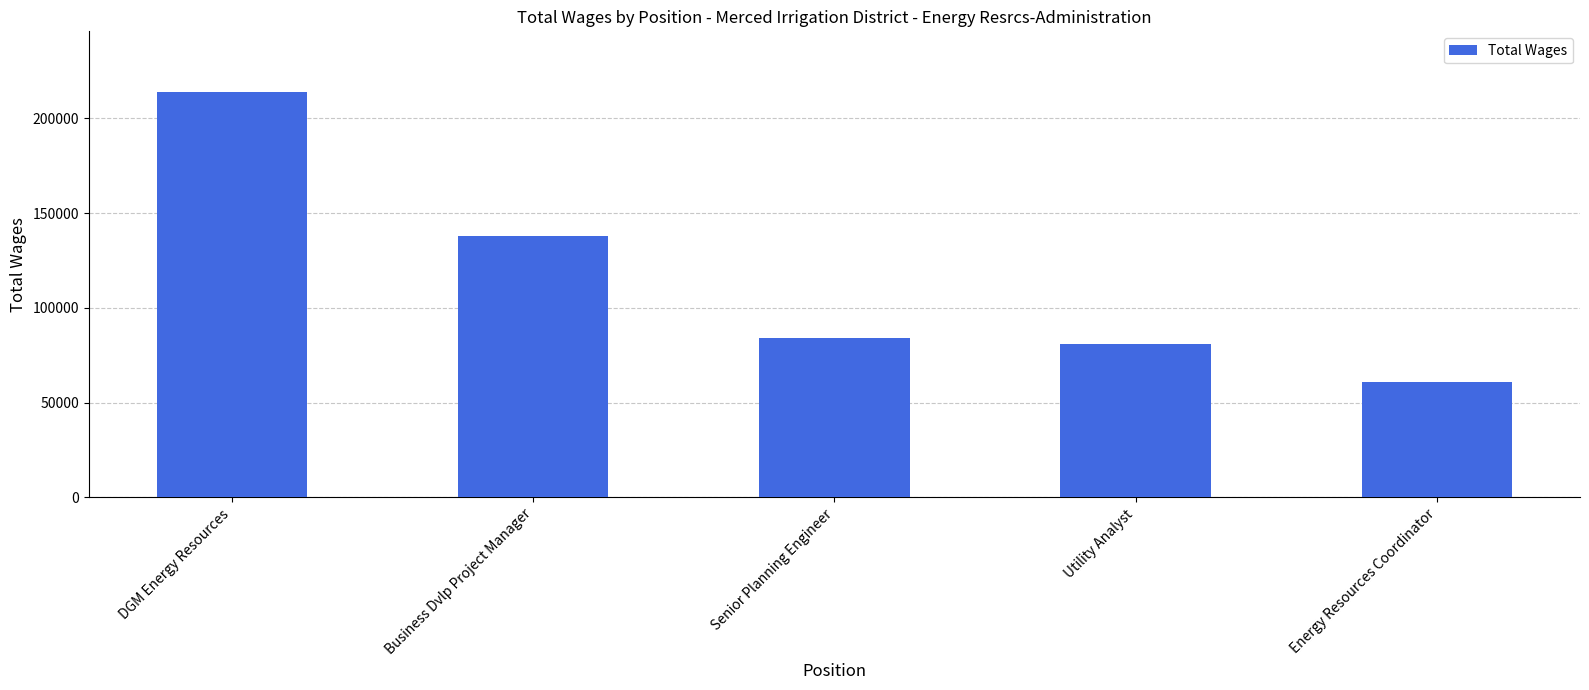

What is the sum of all values?

577919